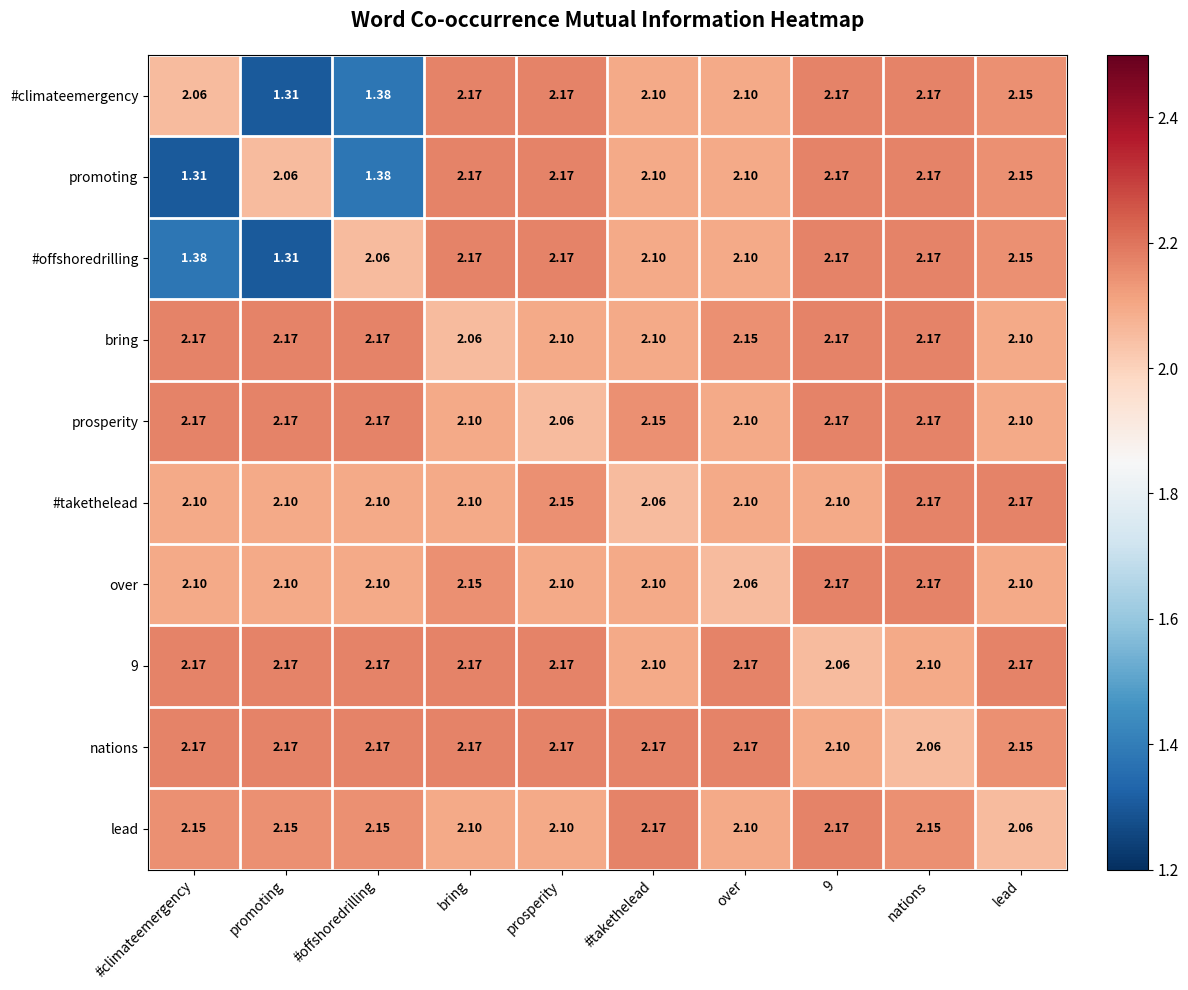

Which series has the largest total across all categories?

nations